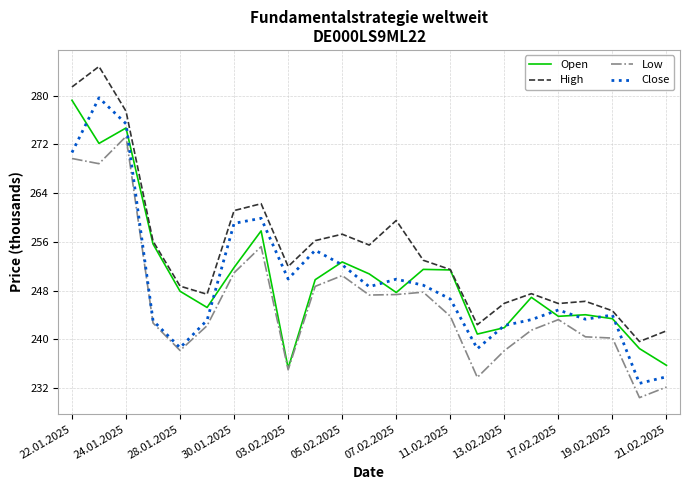

True or false: High and Low cross at least once.

False